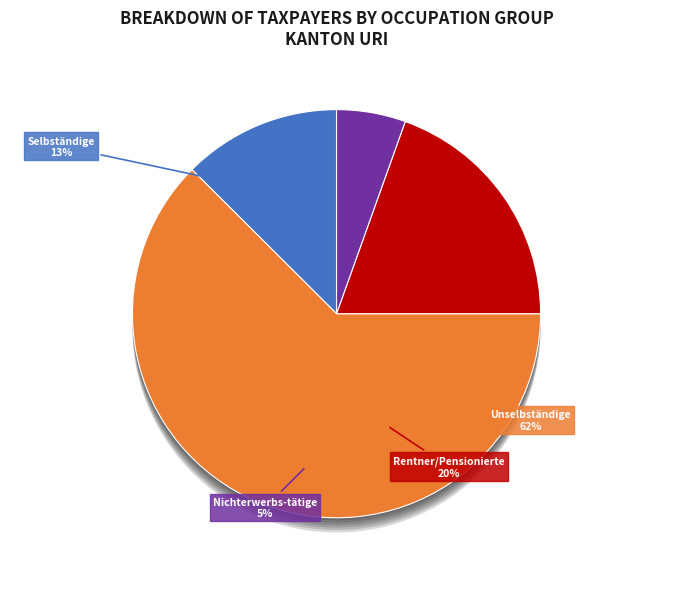

The Unselbständige slice represents 70% of the pie. True or false?

False